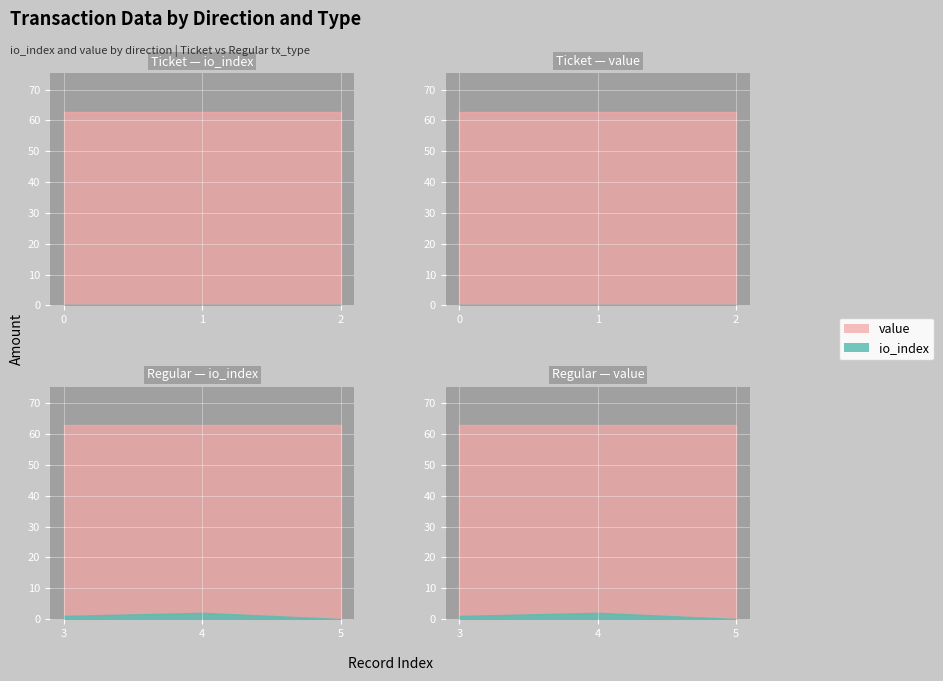

Is the value of io_index at -1 greater than the value of value at -1?

No